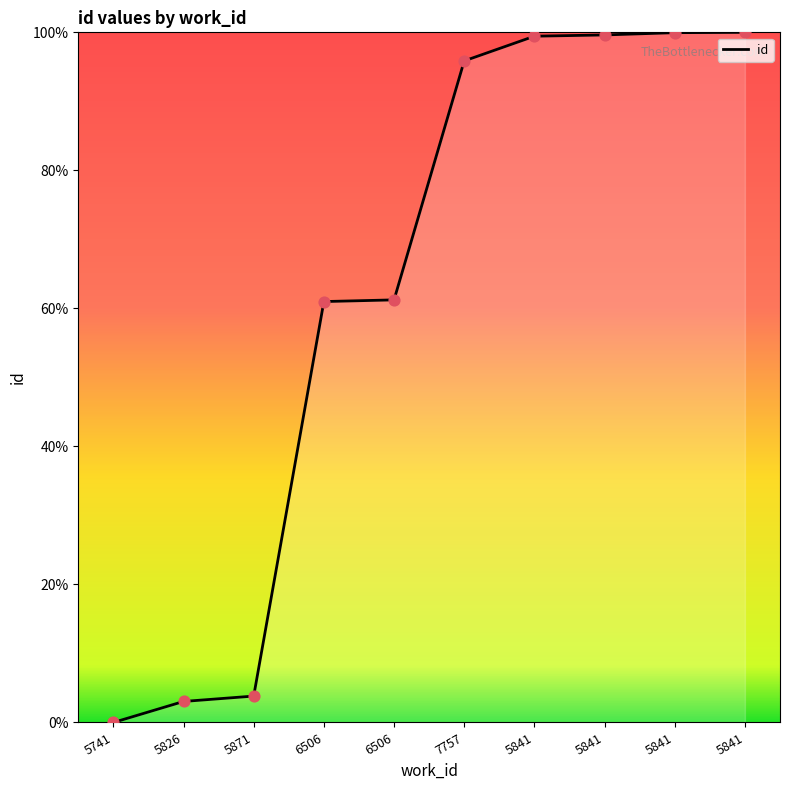

Which has a higher value, 5741 or 5871?

5871